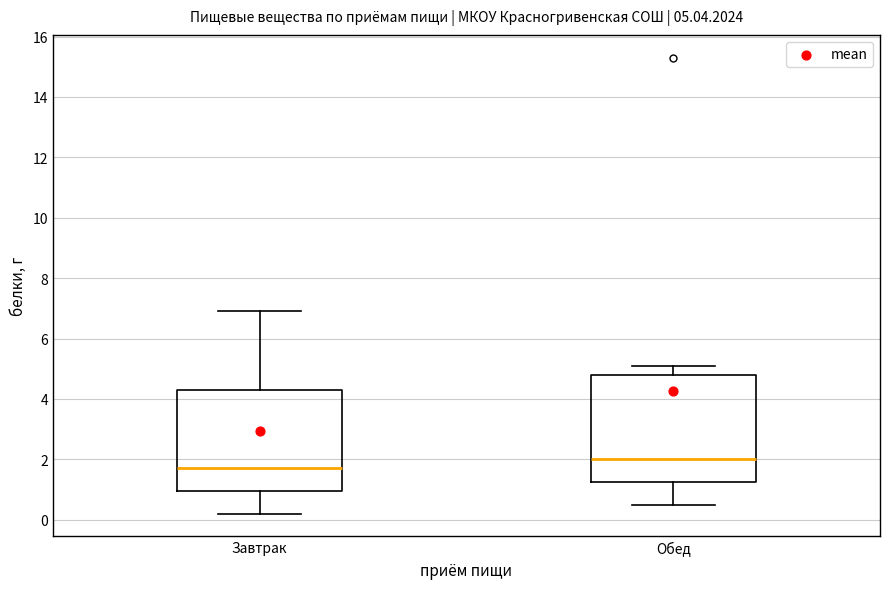

Which box's median line is the highest?

Обед